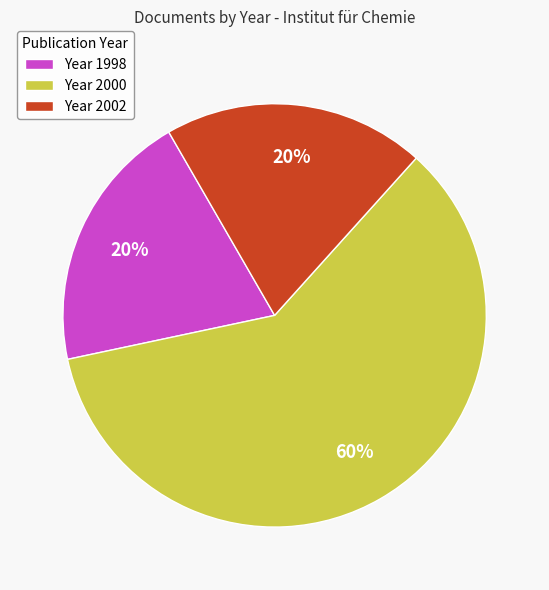

How many slices are in this pie chart?

3